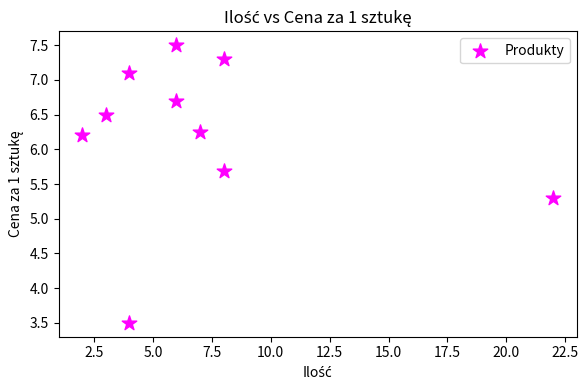

What is the range of X values (max minus min)?

20.0